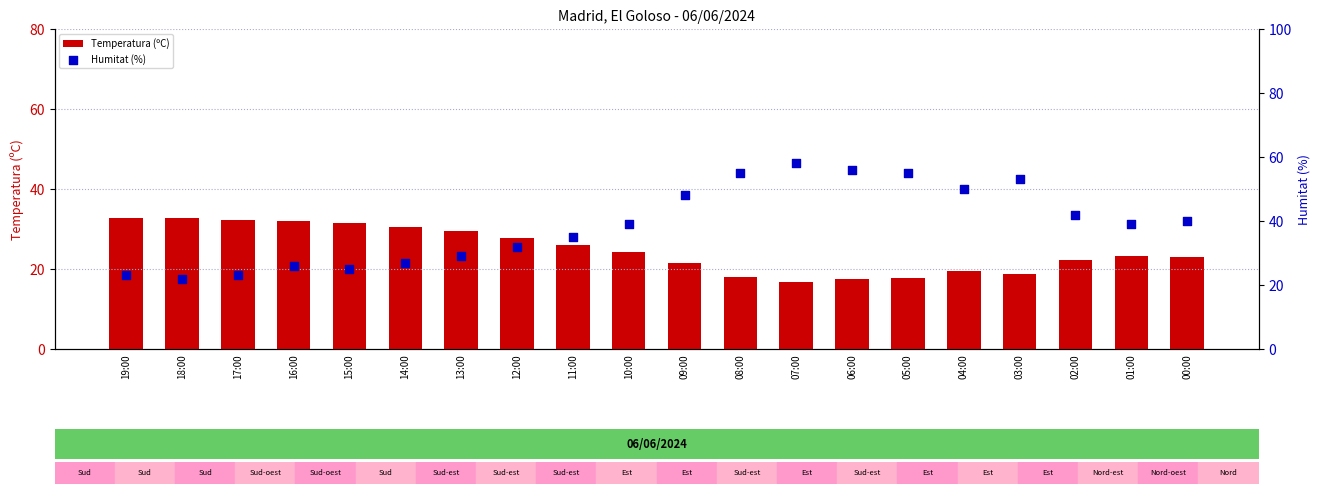

Which series has the largest Y range (max minus min)?

Humitat (%)